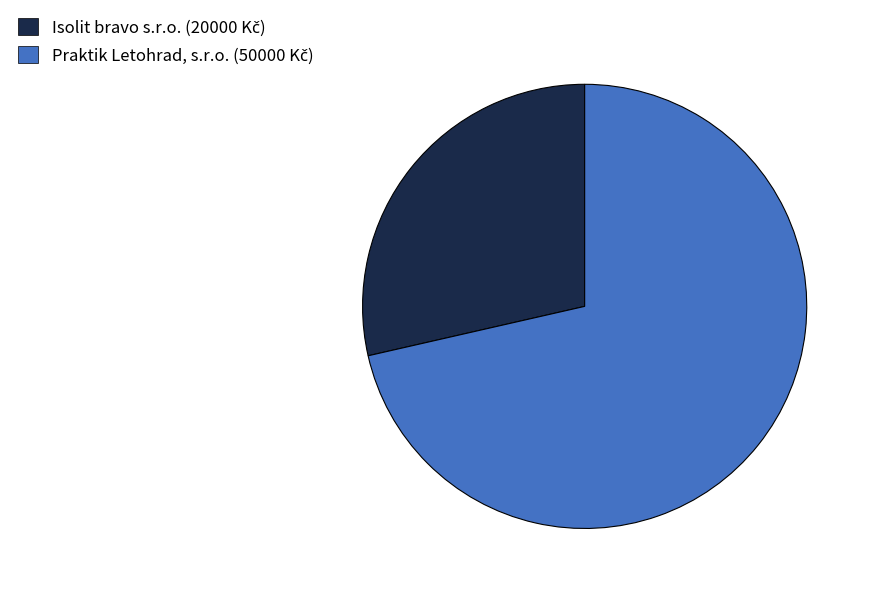

Is there any slice that represents more than half of the pie?

Yes